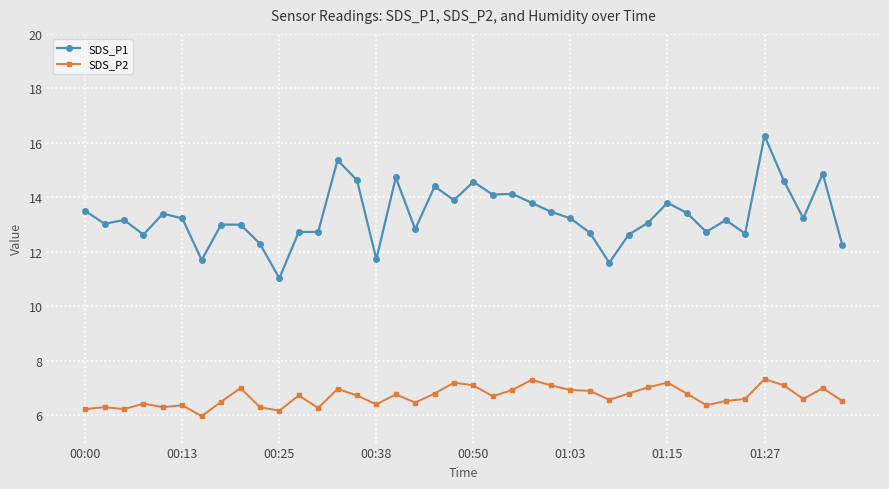

What is the value of the SDS_P1 point at the 31st from the left?

13.8